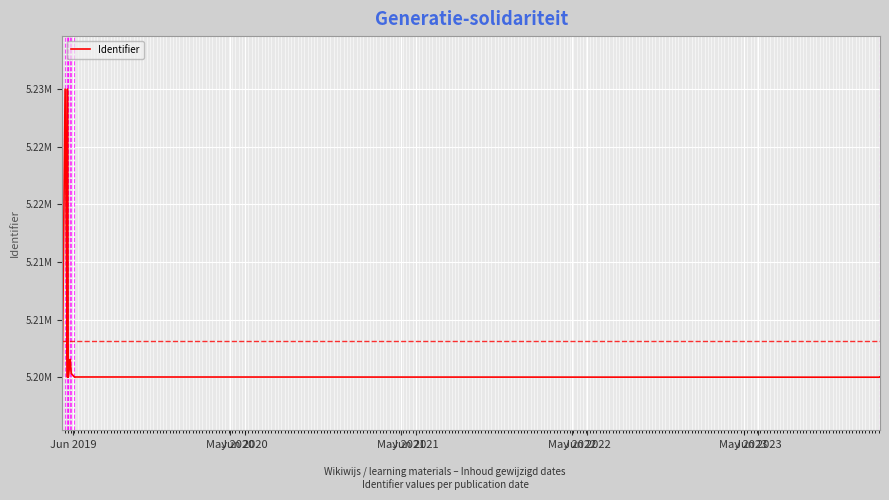

Which label corresponds to the smallest value in the chart?

Jun 2020